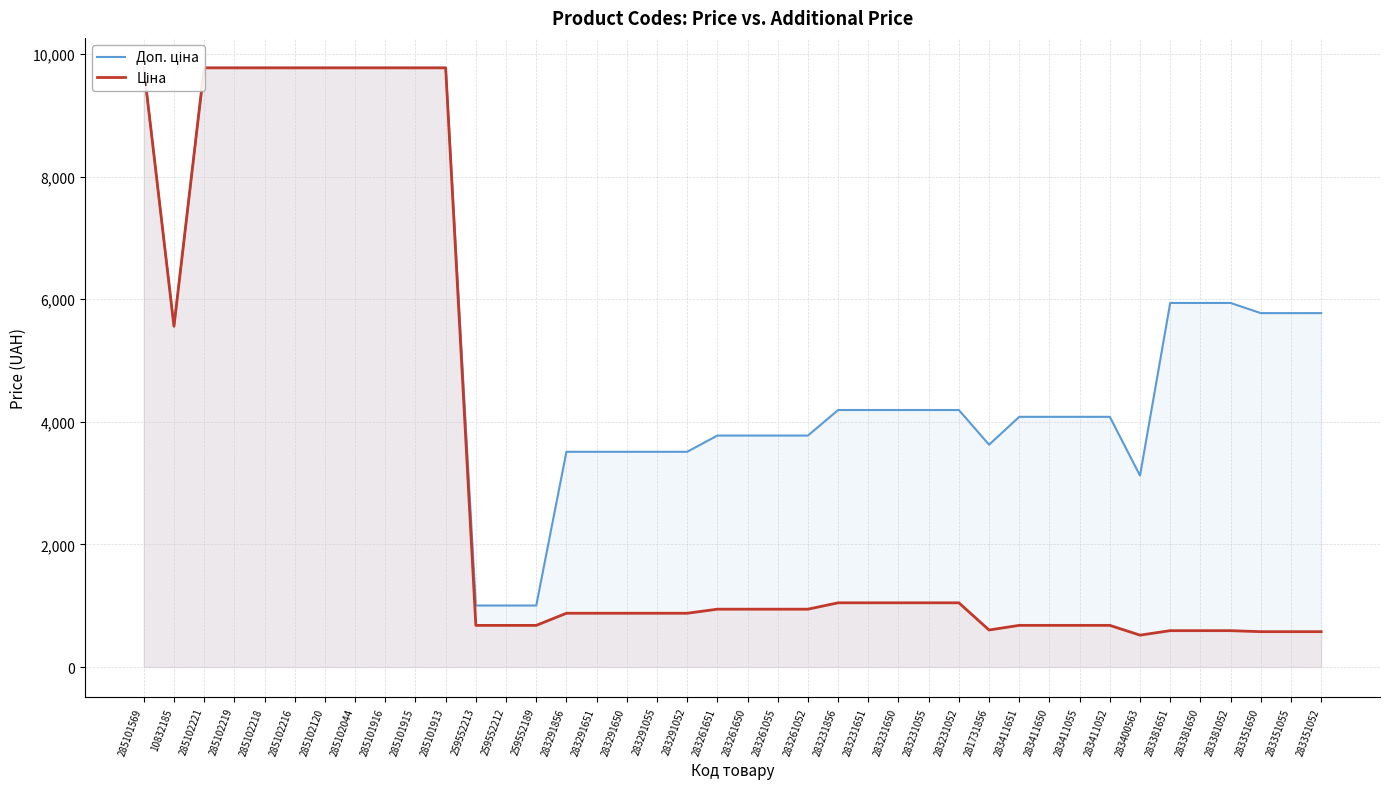

What is the maximum value for Доп. ціна?

9775.5